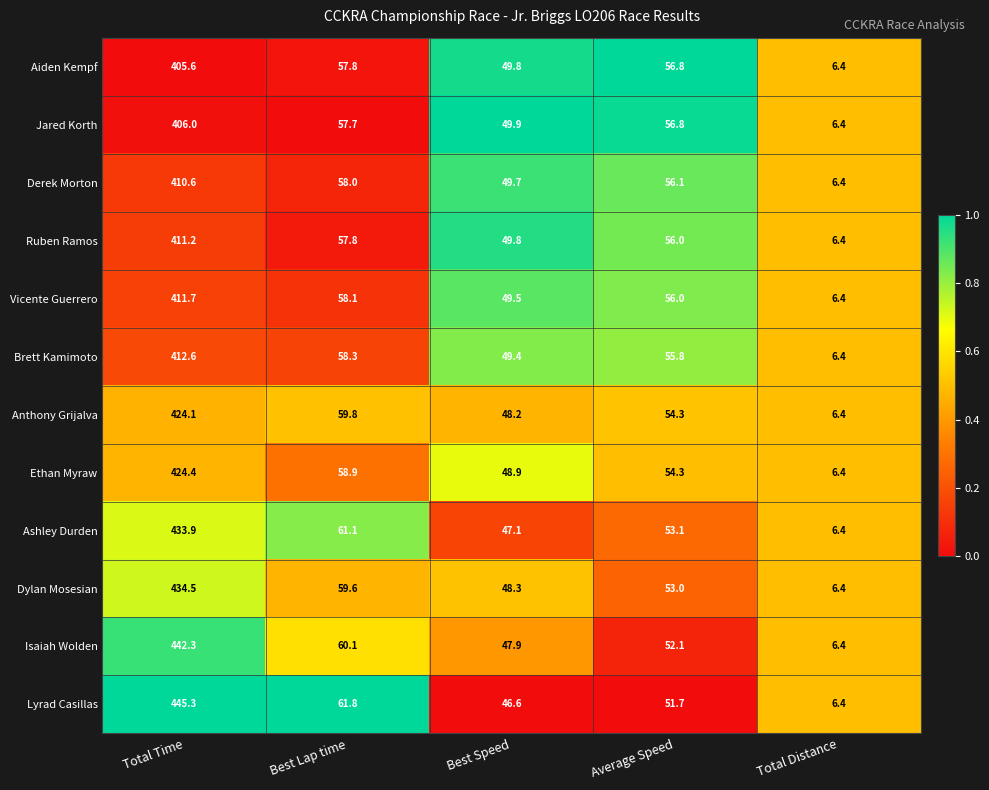

The value of Brett Kamimoto at Average Speed is 55.8. True or false?

True